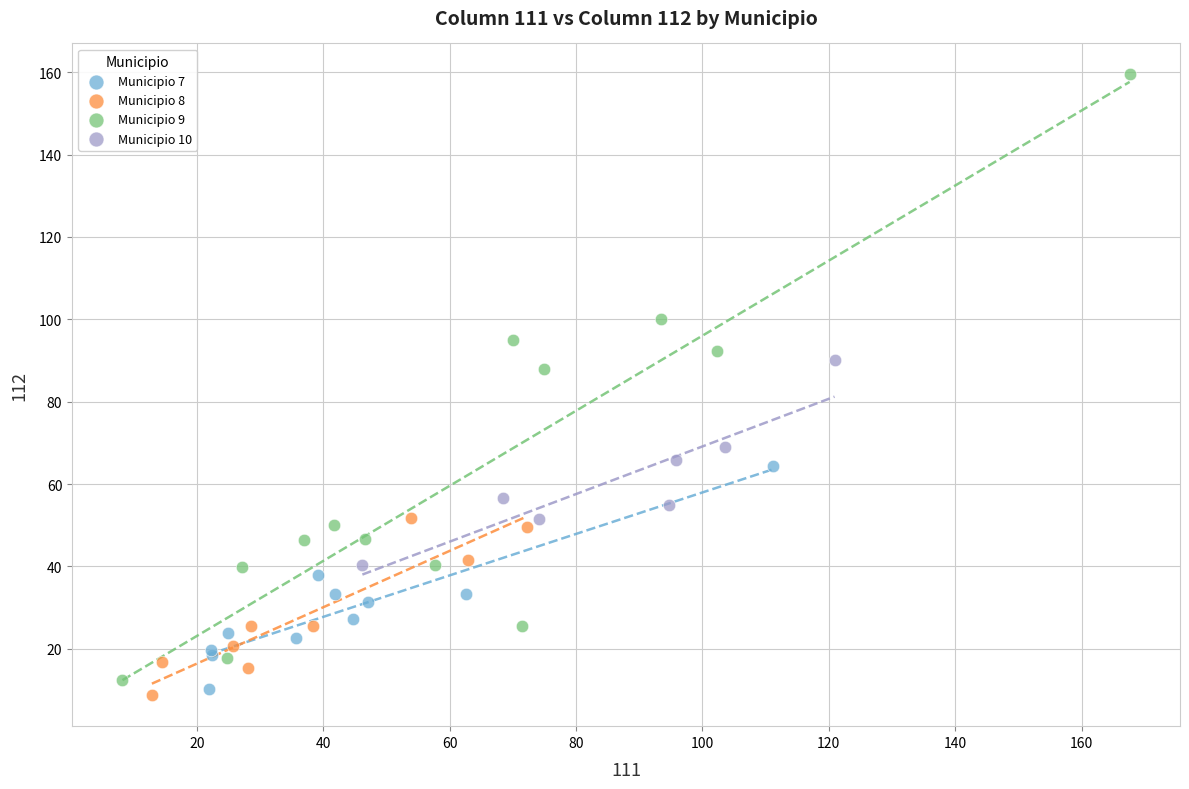

Which series has the widest spread of Y values?

Municipio 9